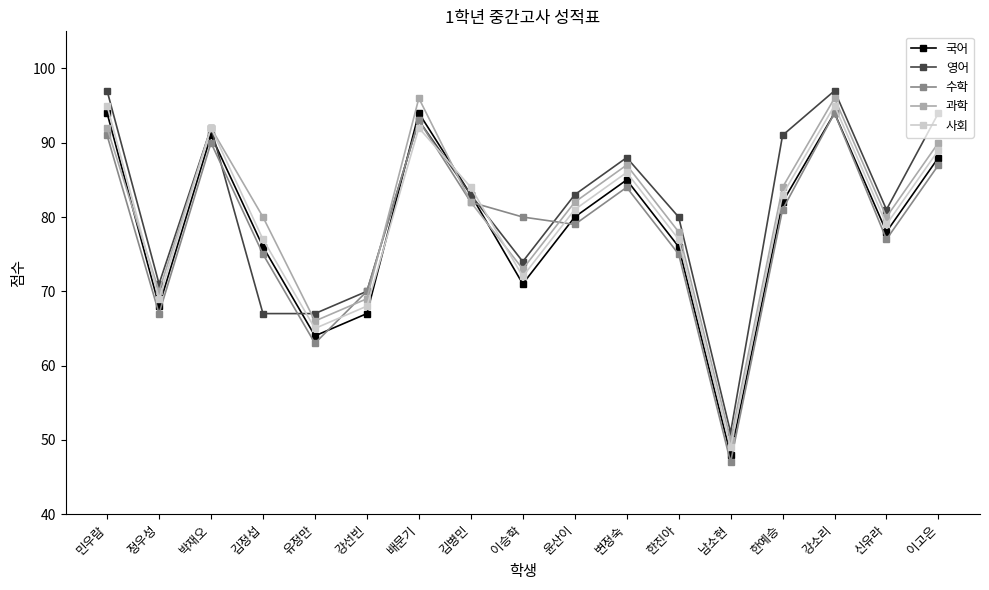

The 사회 series shows 40 at 배문기. True or false?

False